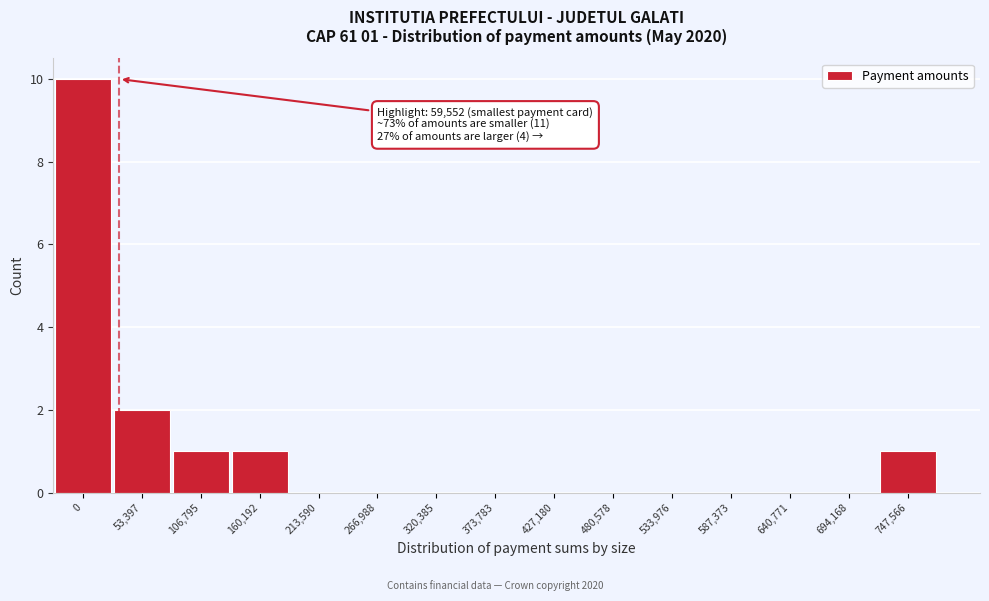

Reading left to right, extract all data points from this chart.

0=10	53,397=2	106,795=1	160,192=1	213,590=0	266,988=0	320,385=0	373,783=0	427,180=0	480,578=0	533,976=0	587,373=0	640,771=0	694,168=0	747,566=1